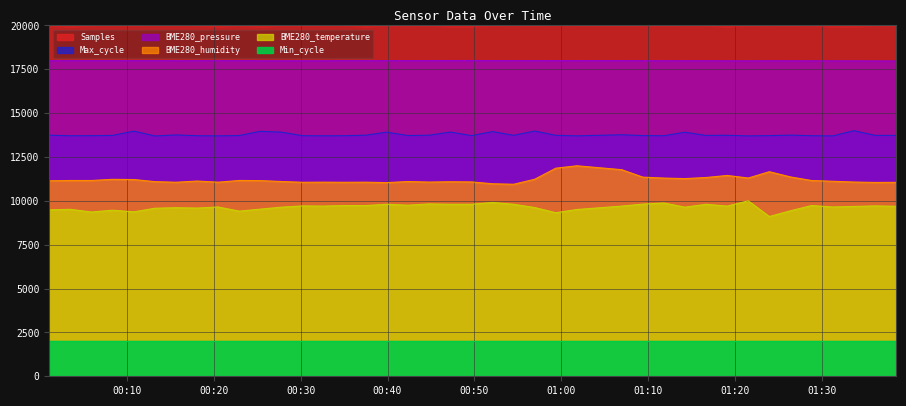

Where is BME280_pressure nearest to the value 17988?

2022/12/24 00:32:38